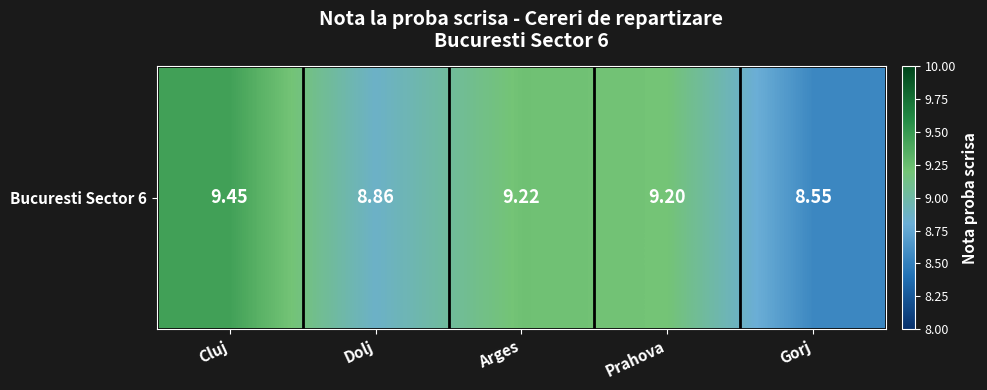

The chart shows a value of 4.5 at Dolj. True or false?

False